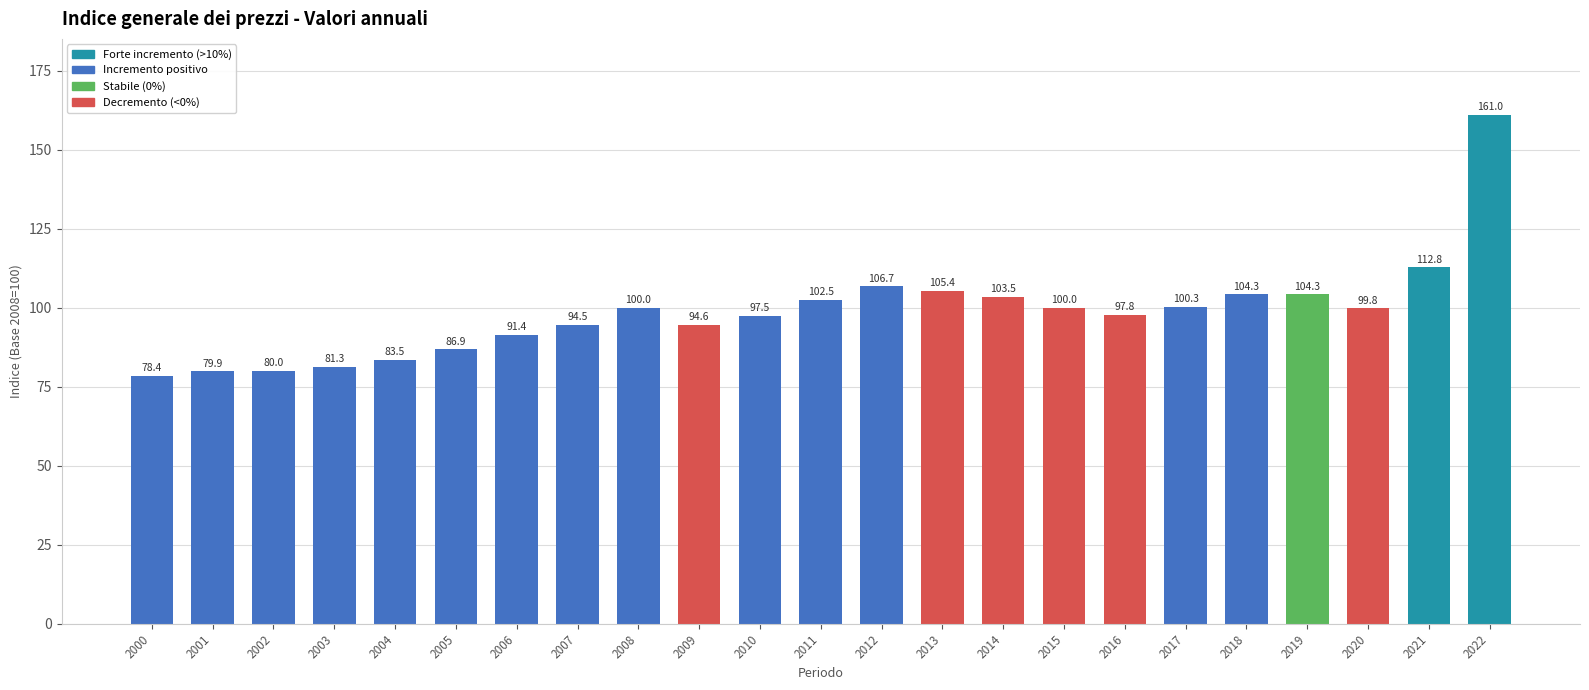

What is the minimum value shown in the chart?

78.4